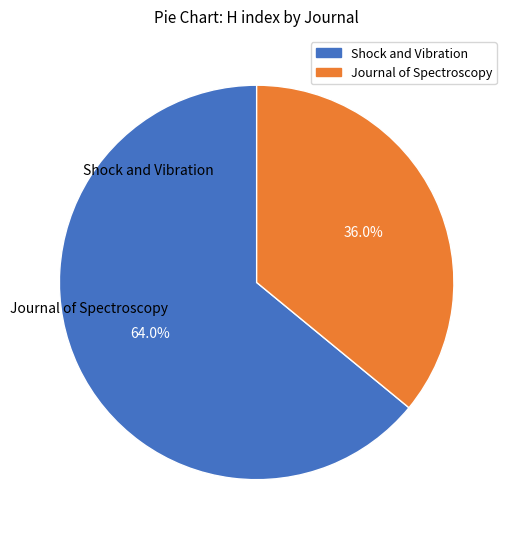

Approximately how many times larger is the value at Journal of Spectroscopy compared to Shock and Vibration?

0.6